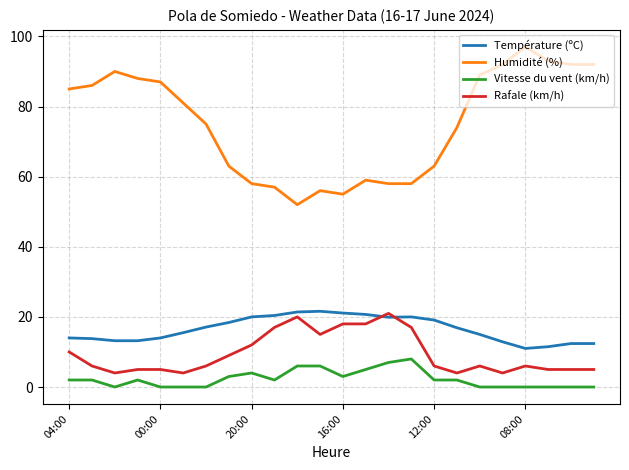

True or false: Humidité (%) and Rafale (km/h) intersect in this chart.

False